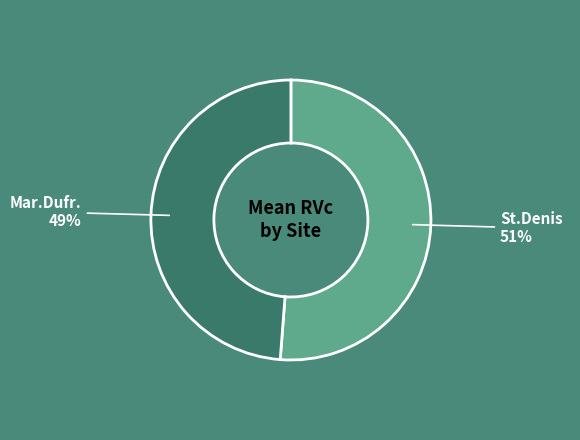

How many slices are in this pie chart?

2